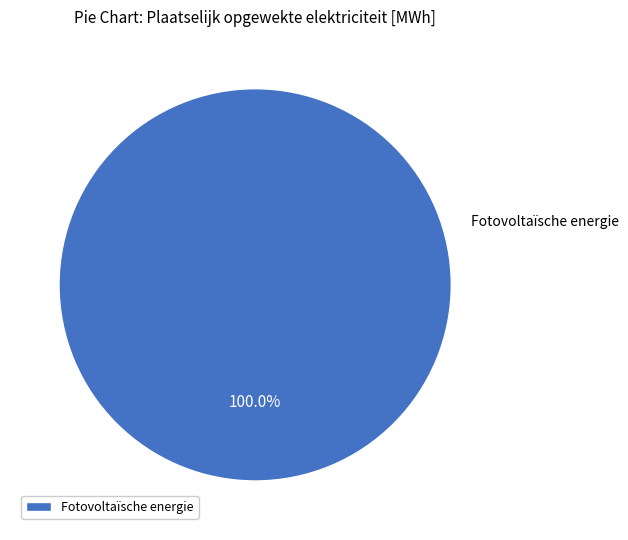

Does any single category account for the majority?

Yes